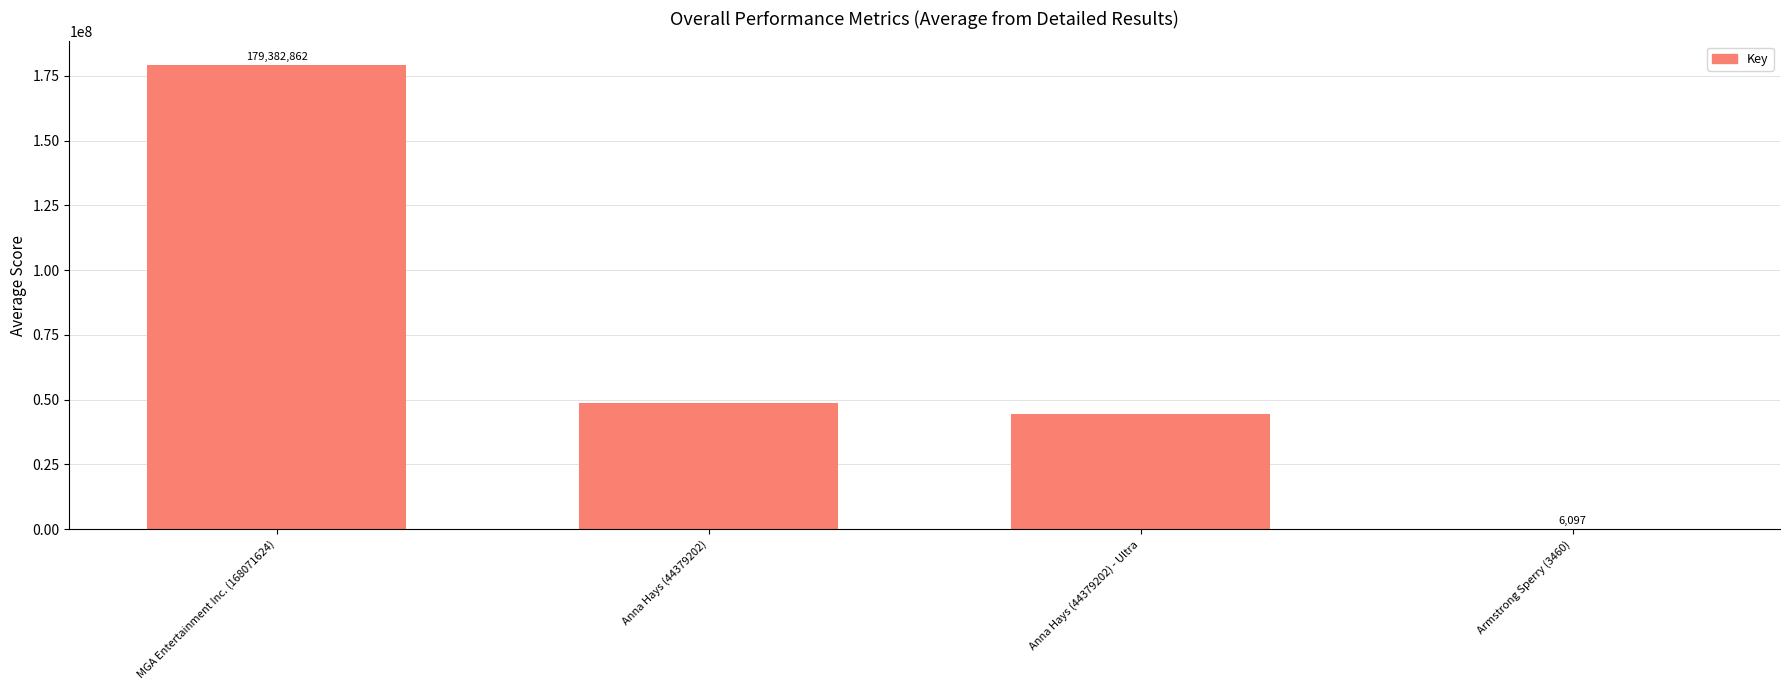

At which label does the data first exceed 48747467?

MGA Entertainment Inc. (168071624)